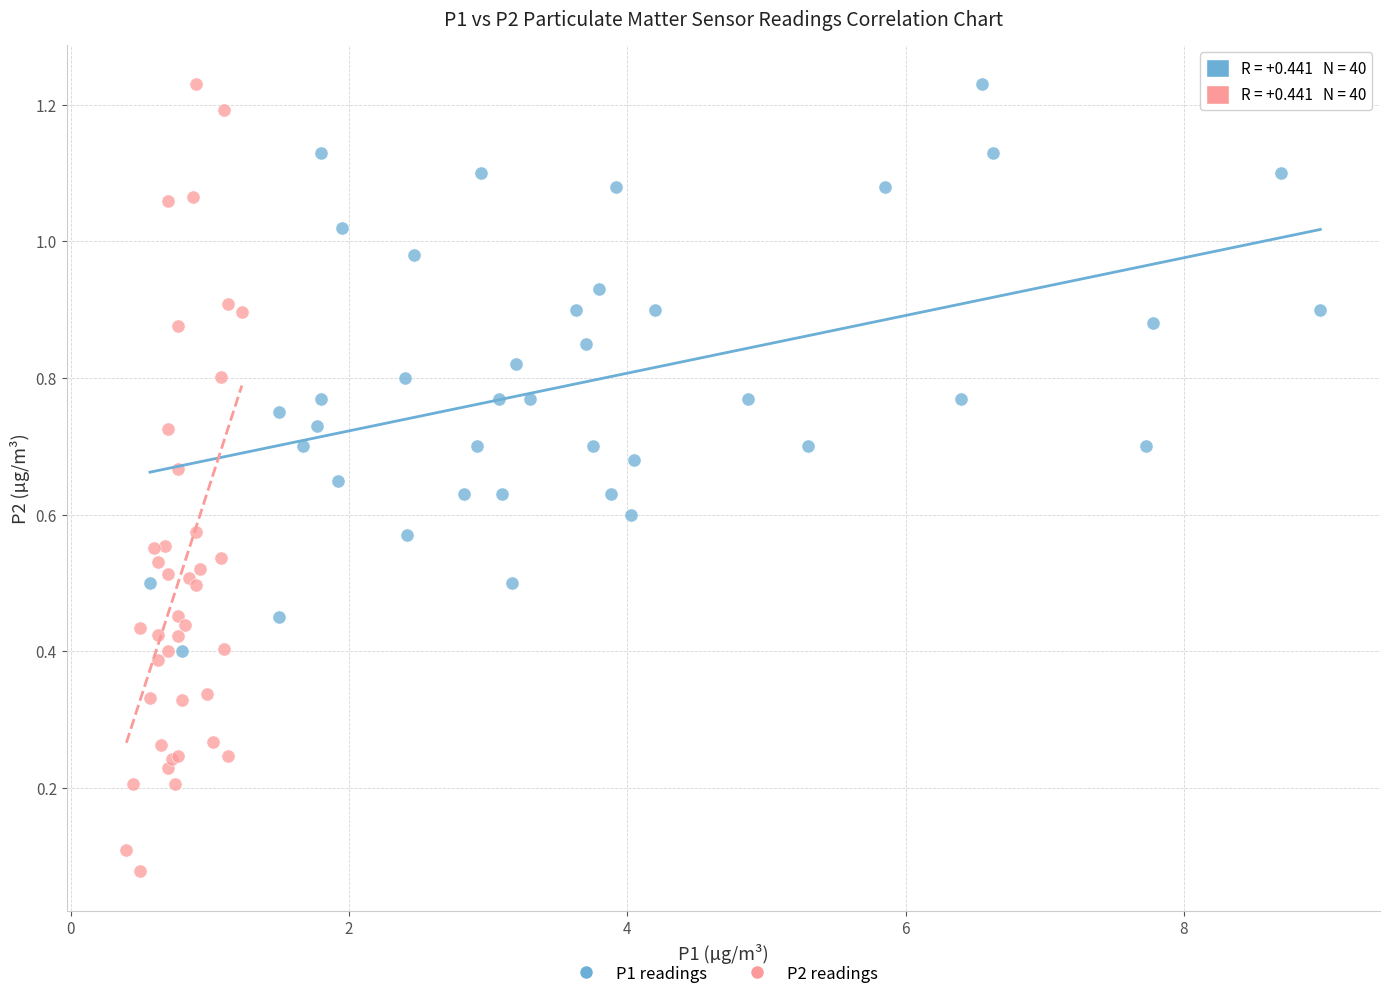

Which series has the largest Y range (max minus min)?

P2 readings